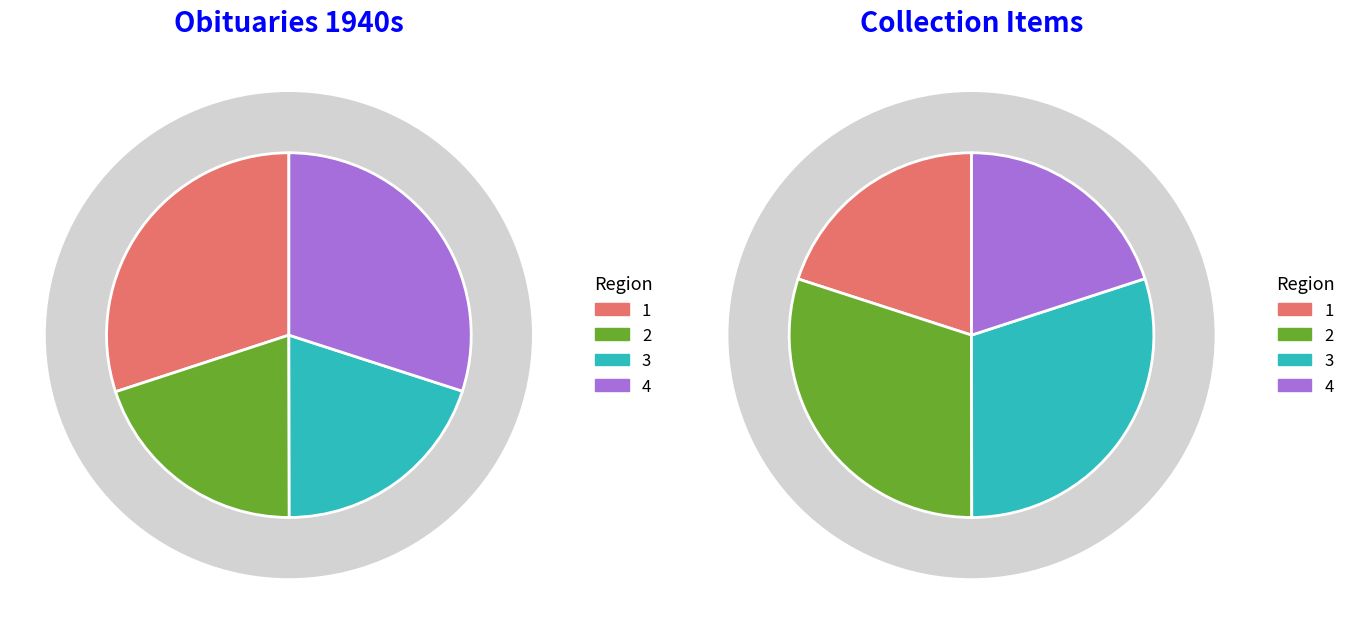

Is Item 4069 the majority of the pie?

No